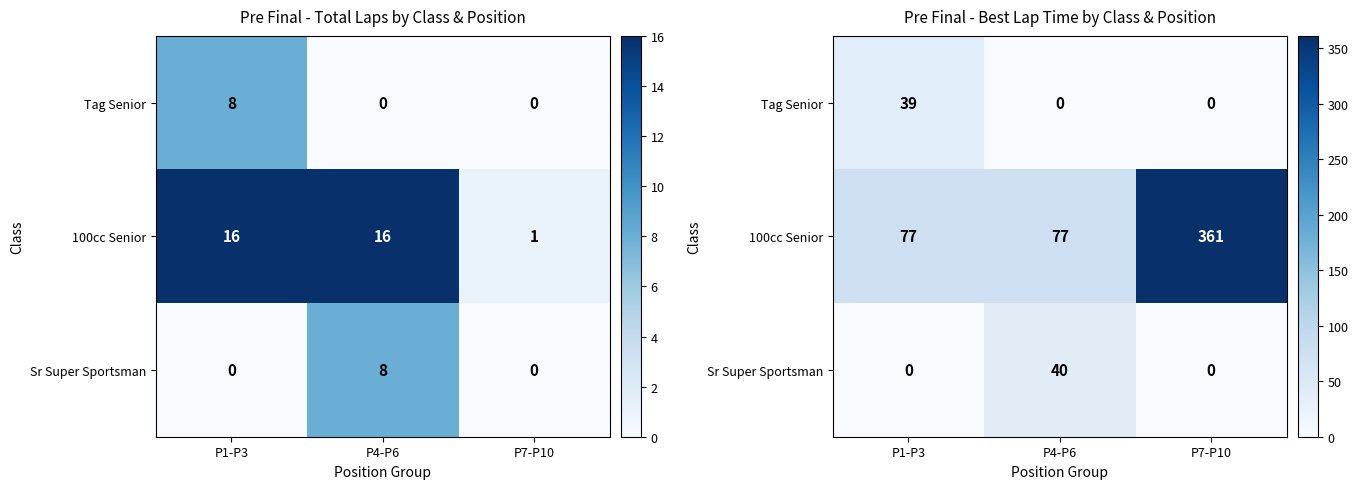

At which label does 100cc Senior reach its minimum?

P1-P3